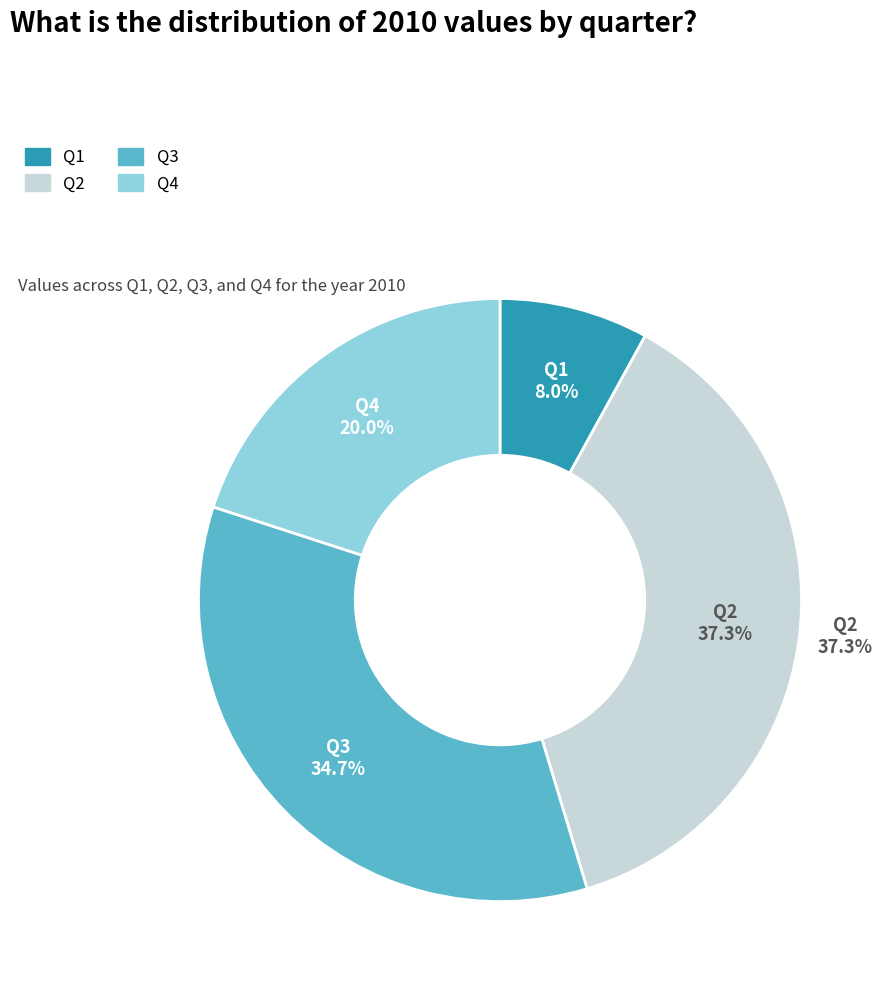

The Q1 slice represents 22% of the pie. True or false?

False